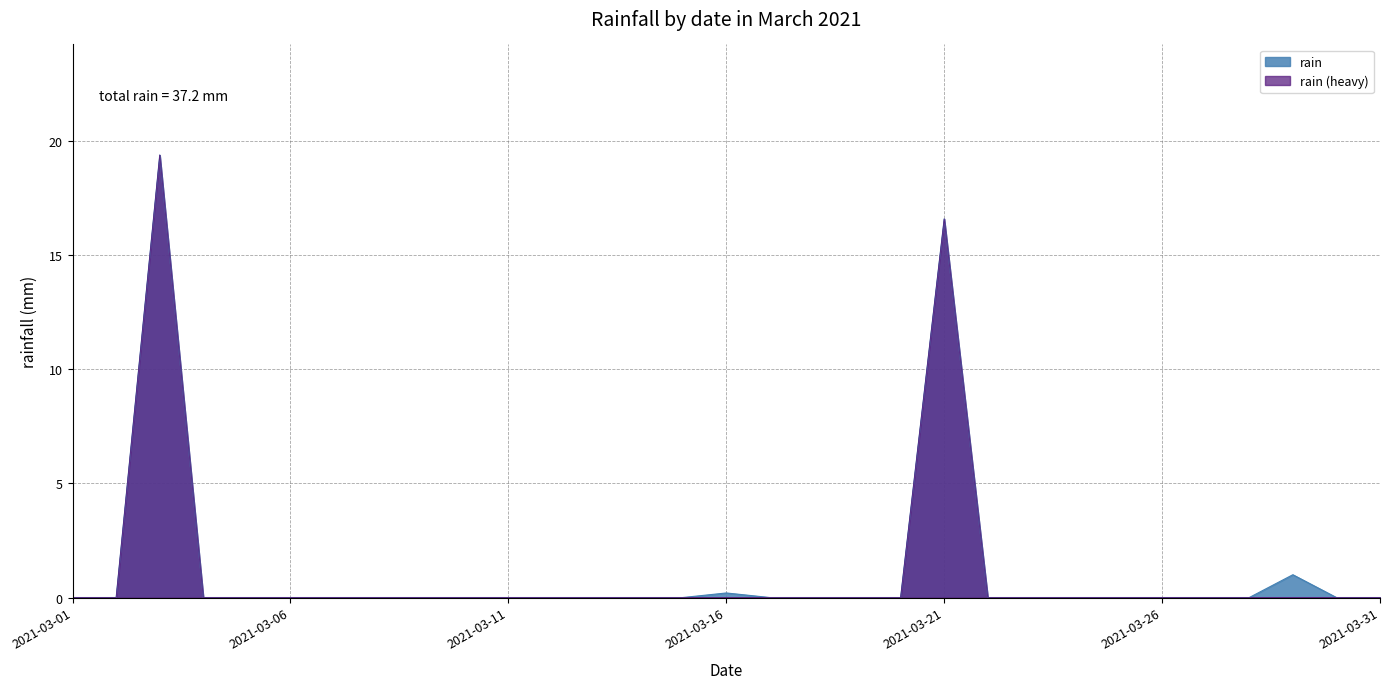

How many interior local peaks (higher than both neighbors) does the data have?

4